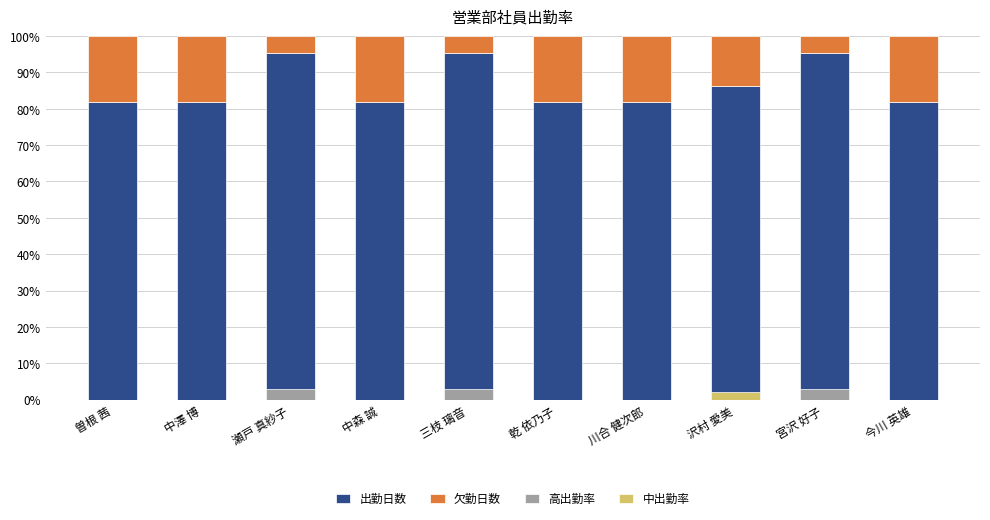

Where is 出勤日数 nearest to the value 88?

沢村 愛美